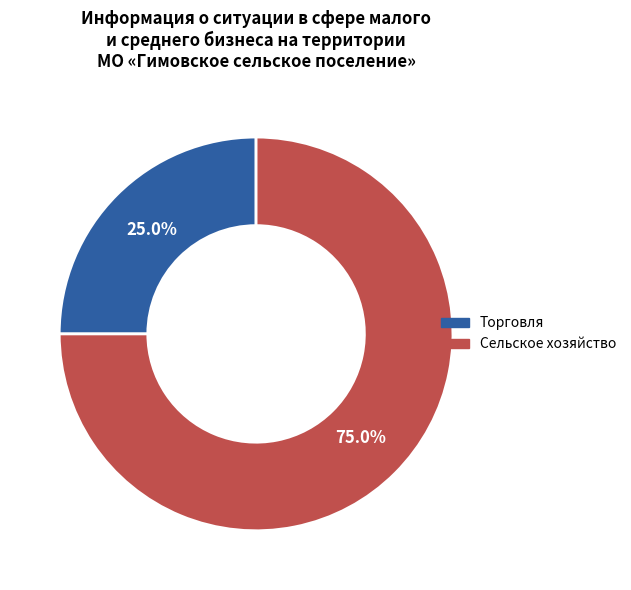

Does any single category account for the majority?

Yes